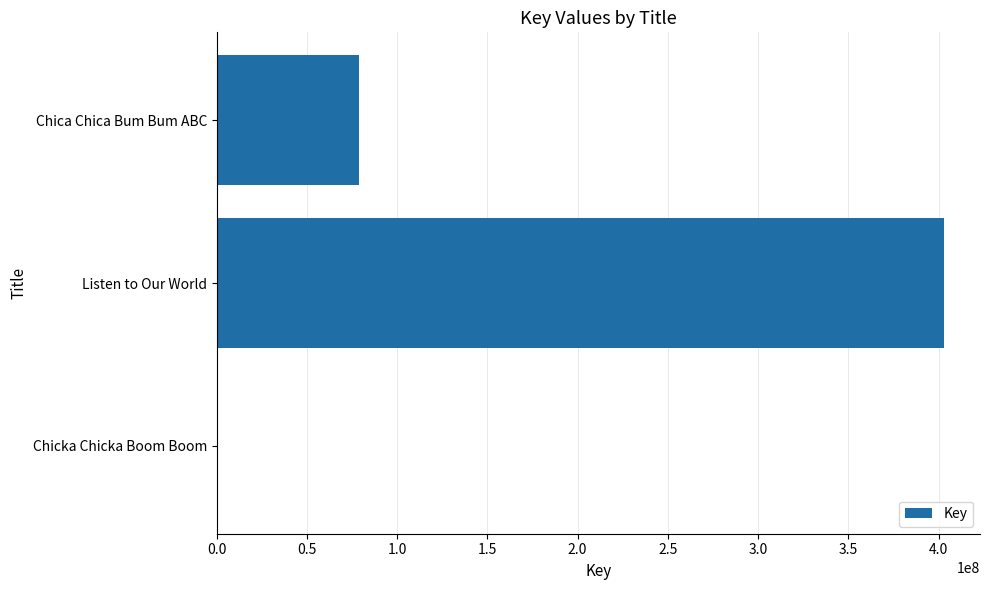

What is the sum of all values?

481950535